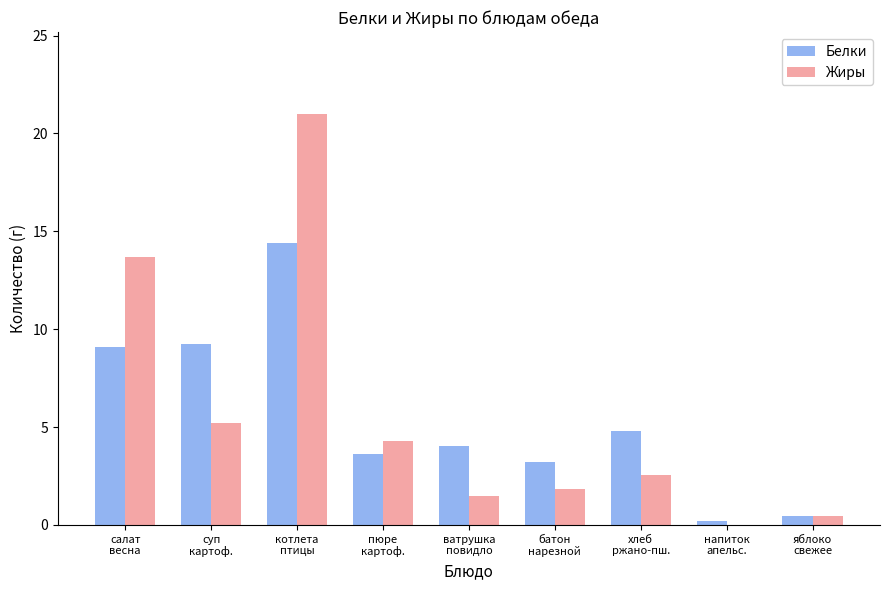

What is the sum of the Жиры values at батон
нарезной and хлеб
ржано-пш.?

4.4